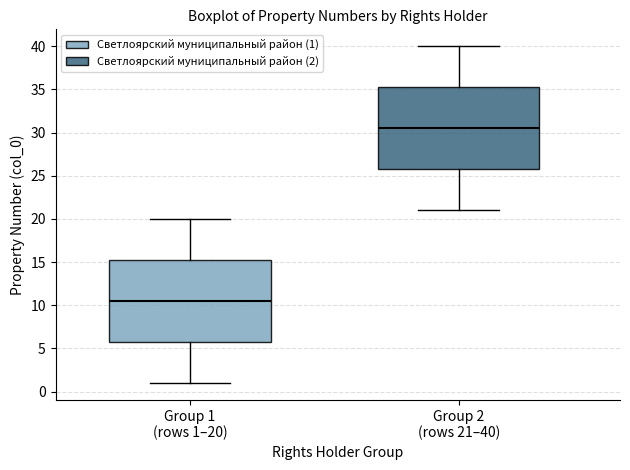

Where is the lower edge of the box for Group 2 (rows 21–40) on the y-axis? The values are not printed on the chart, so give them approximately, as read against the axis.

26.0